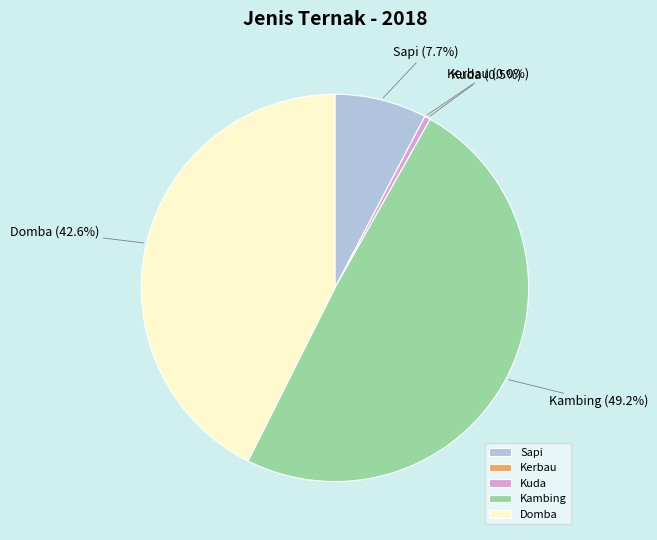

How many slices are in this pie chart?

5